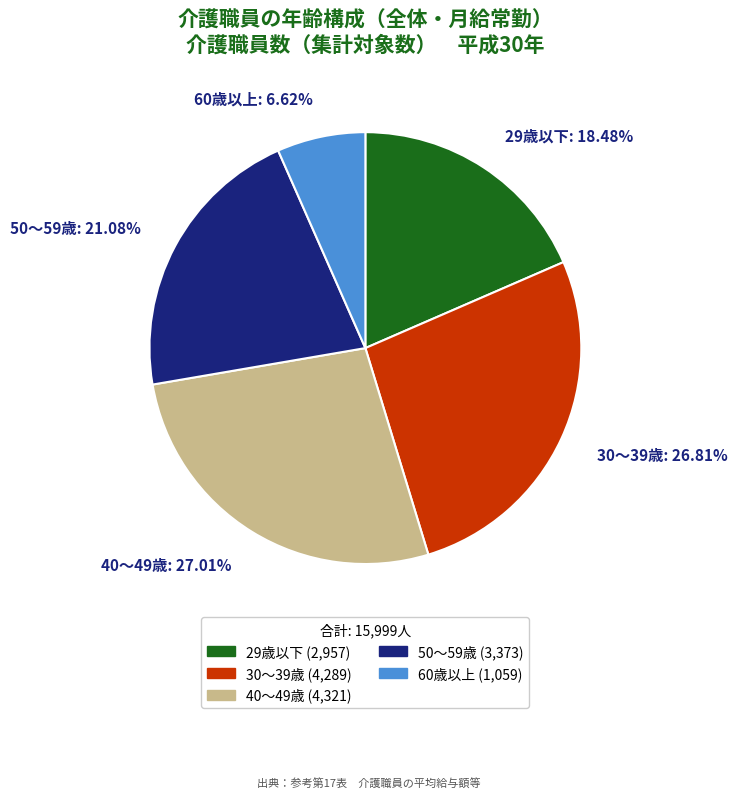

How many slices are in this pie chart?

5